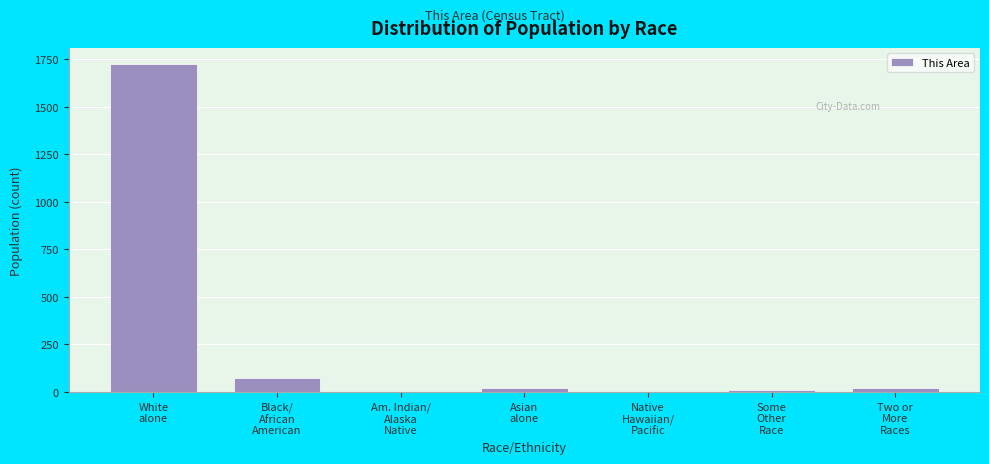

What is the sum of all values?

1852